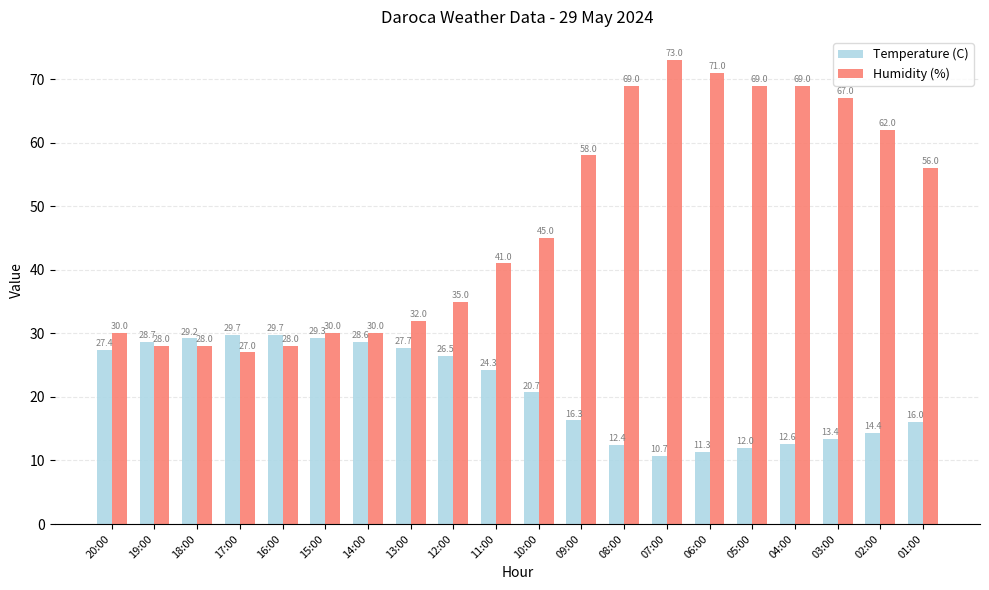

Reading left to right, list all the values displayed in this chart.

Temperature (C): 27.4	28.7	29.2	29.7	29.7	29.3	28.6	27.7	26.5	24.3	20.7	16.3	12.4	10.7	11.3	12.0	12.6	13.4	14.4	16.0
Humidity (%): 30.0	28.0	28.0	27.0	28.0	30.0	30.0	32.0	35.0	41.0	45.0	58.0	69.0	73.0	71.0	69.0	69.0	67.0	62.0	56.0